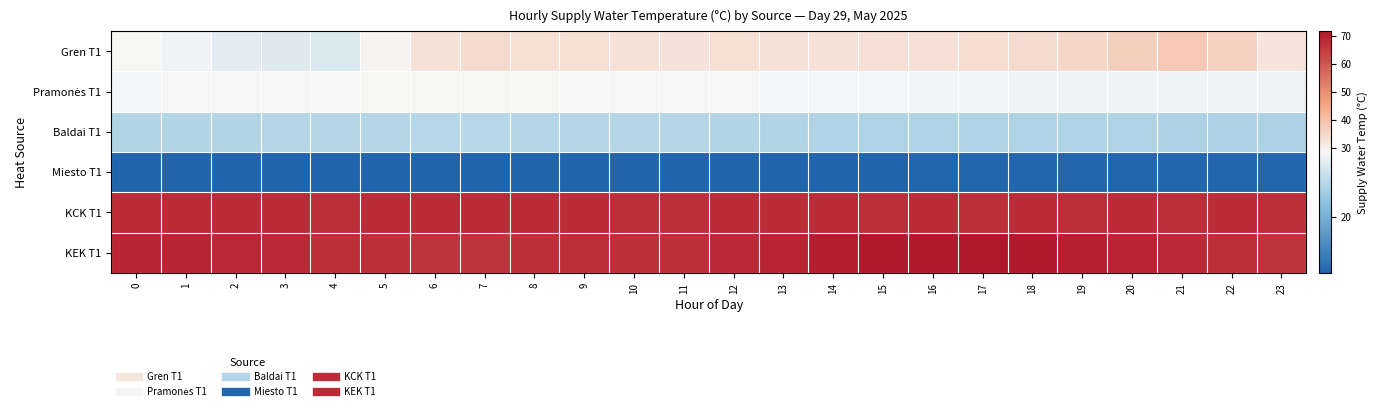

What is the total value across all series at 18?

238.4